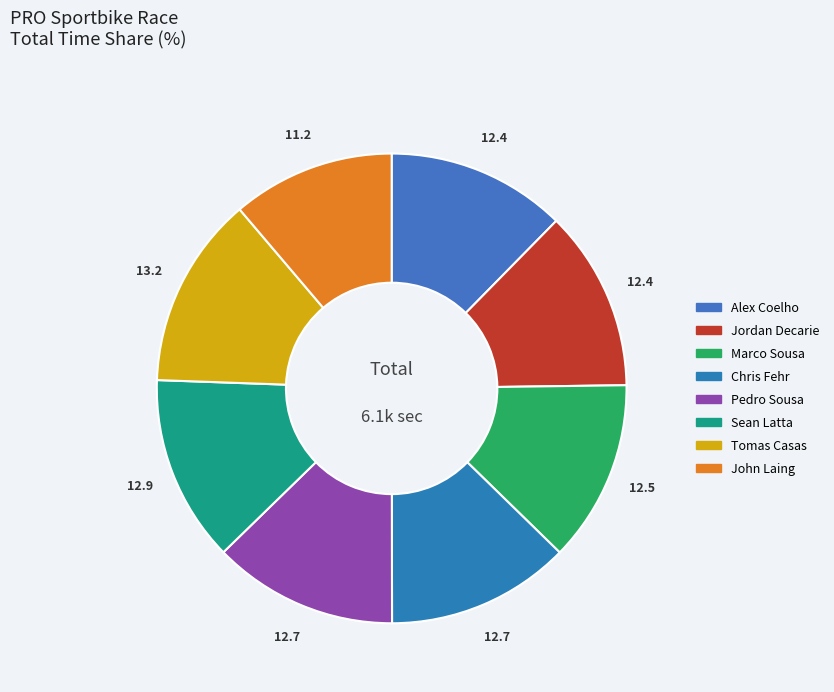

What is the smallest slice in the pie chart?

John Laing